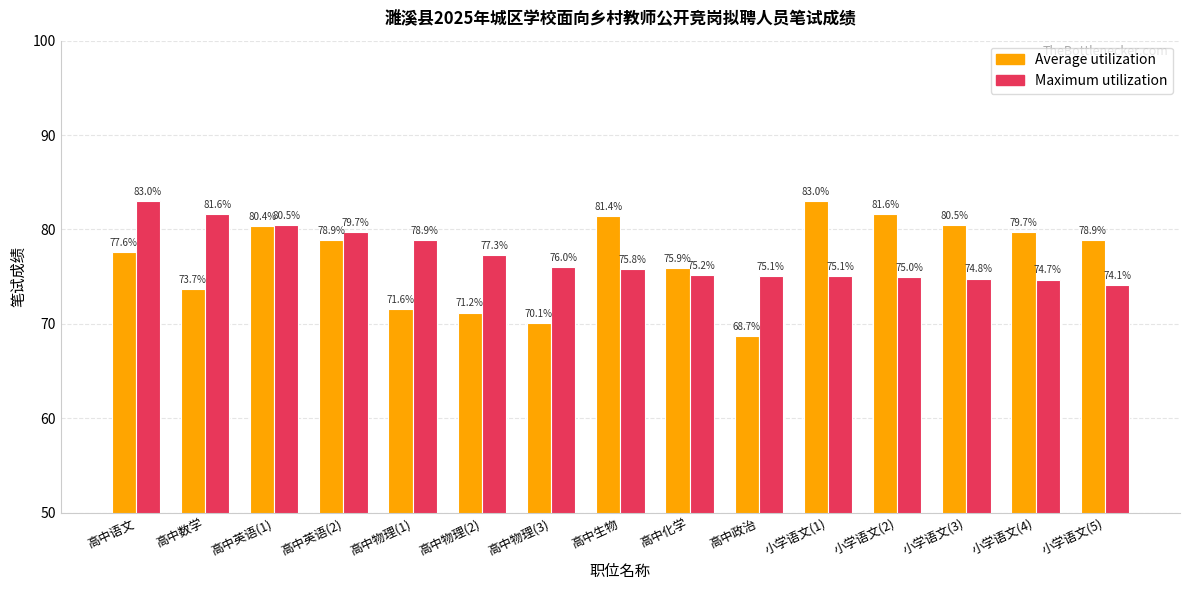

Which category has the lowest value across all series?

高中政治